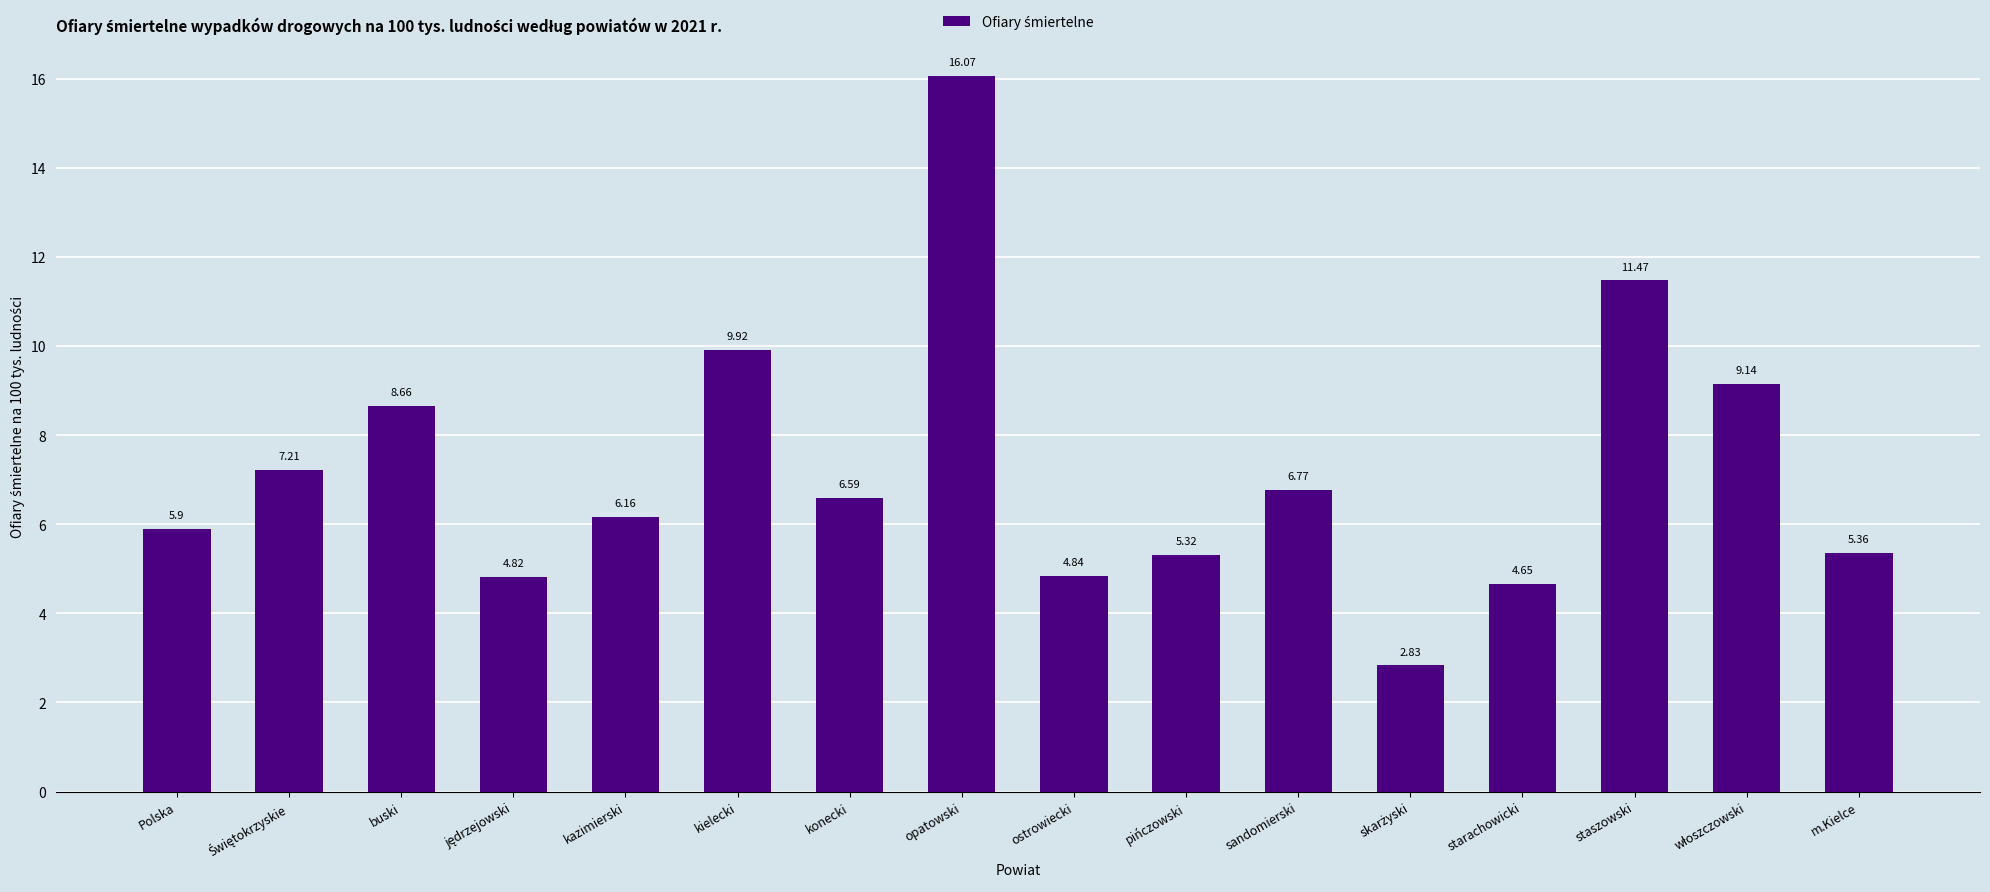

At which category does the chart reach its peak across all series?

opatowski